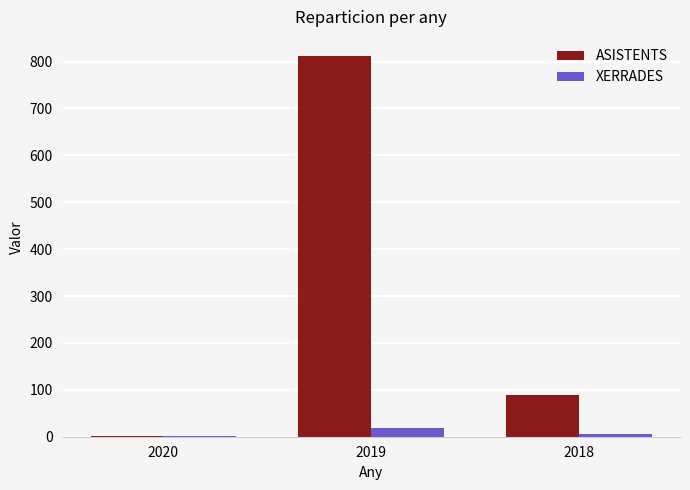

What is the total value across all series at 2019?

830